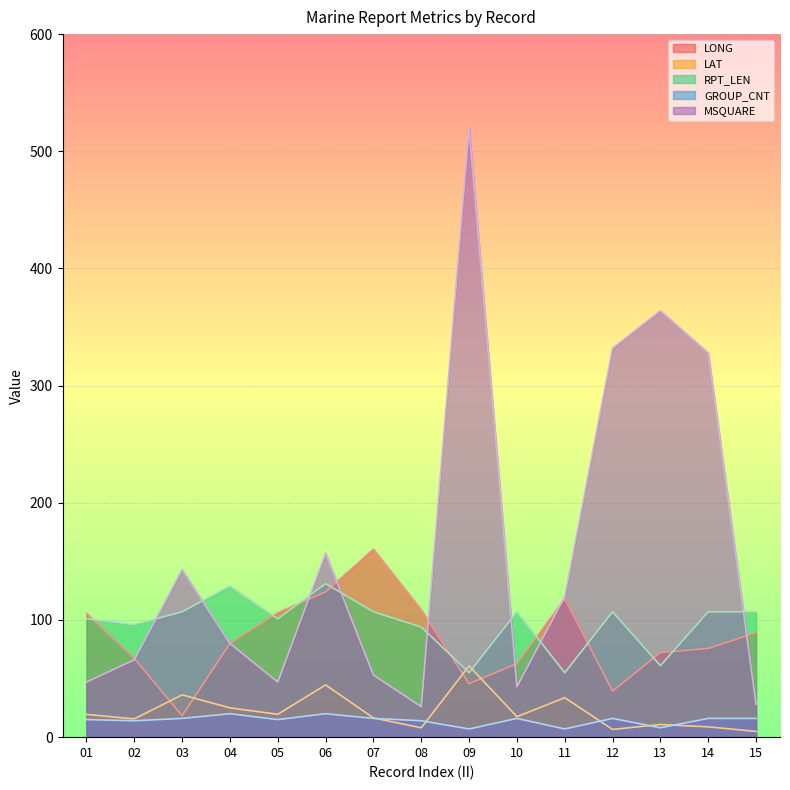

What is the difference between the highest and lowest values at 14?

319.2